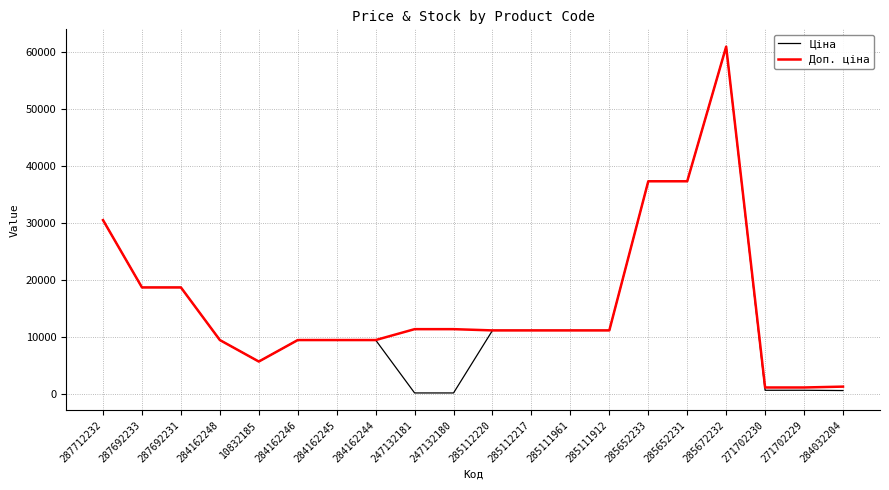

What are all the series names shown in the legend?

Ціна, Доп. ціна